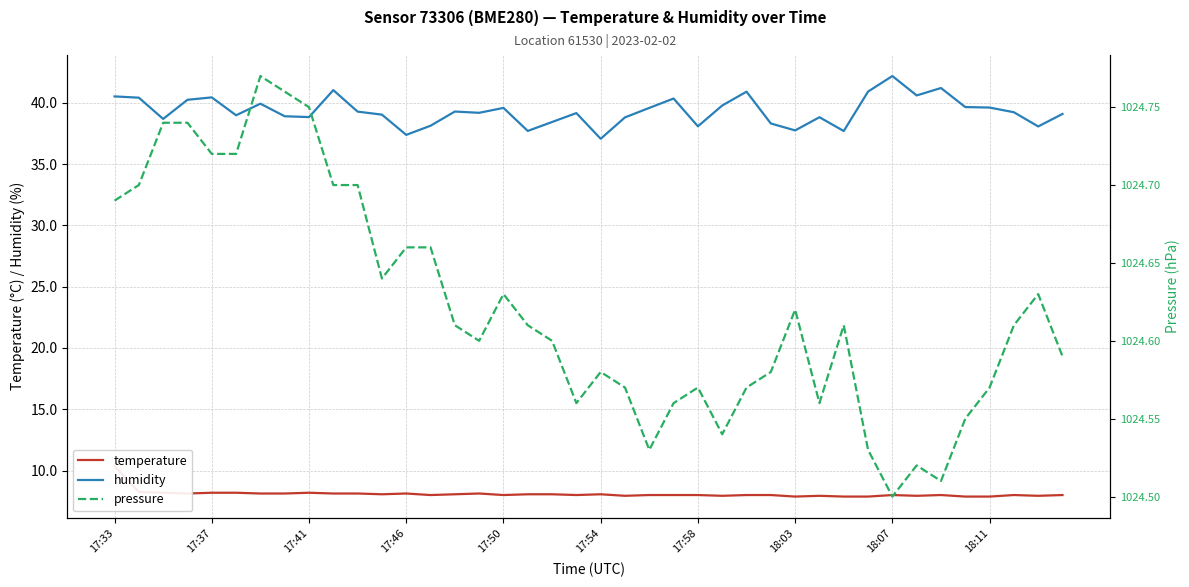

Reading left to right, extract all data points from this chart.

temperature: 10.4	8.2	8.2	8.1	8.2	8.2	8.1	8.1	8.2	8.1	8.1	8.1	8.1	8.0	8.1	8.1	8.0	8.1	8.1	8.0	8.1	7.9	8.0	8.0	8.0	7.9	8.0	8.0	7.9	7.9	7.9	7.9	8.0	7.9	8.0	7.9	7.9	8.0	7.9	8.0
humidity: 40.5	40.4	38.7	40.2	40.4	39.0	39.9	38.9	38.8	41.0	39.3	39.0	37.4	38.1	39.3	39.2	39.6	37.7	38.4	39.2	37.1	38.8	39.6	40.4	38.1	39.8	40.9	38.3	37.7	38.8	37.7	40.9	42.2	40.6	41.2	39.7	39.6	39.2	38.1	39.1
pressure: 1024.7	1024.7	1024.7	1024.7	1024.7	1024.7	1024.8	1024.8	1024.8	1024.7	1024.7	1024.6	1024.7	1024.7	1024.6	1024.6	1024.6	1024.6	1024.6	1024.6	1024.6	1024.6	1024.5	1024.6	1024.6	1024.5	1024.6	1024.6	1024.6	1024.6	1024.6	1024.5	1024.5	1024.5	1024.5	1024.5	1024.6	1024.6	1024.6	1024.6